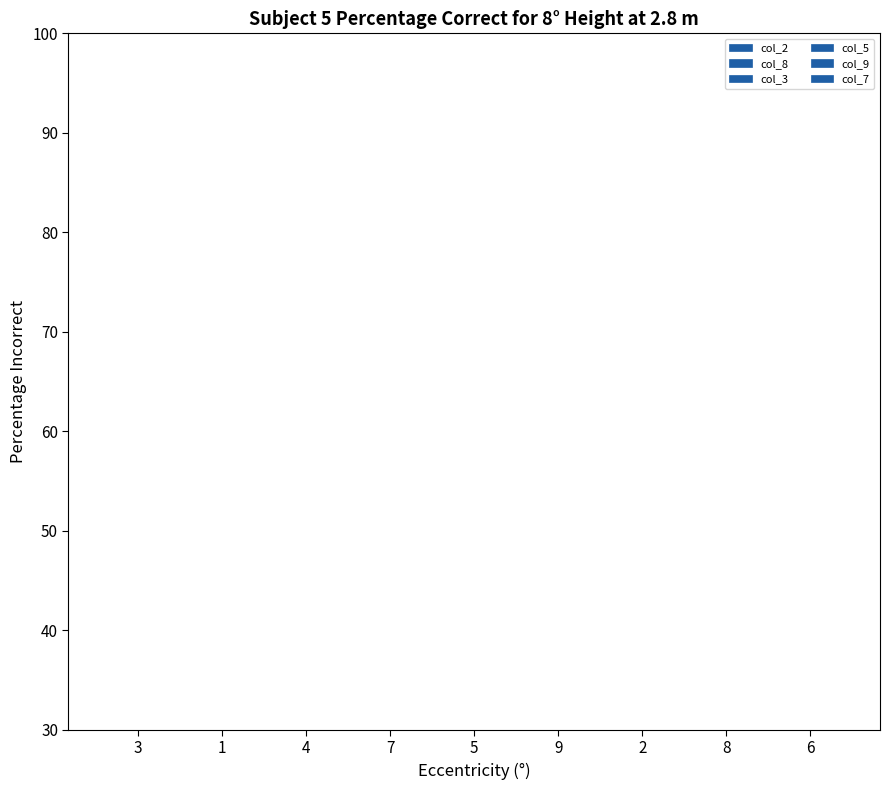

How many bars are there in each group?

6